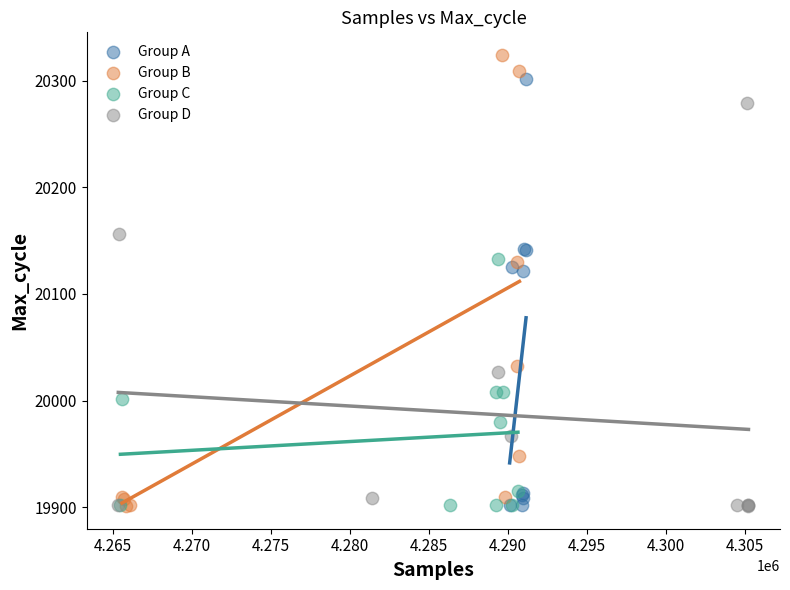

Which series has the largest Y range (max minus min)?

Group B